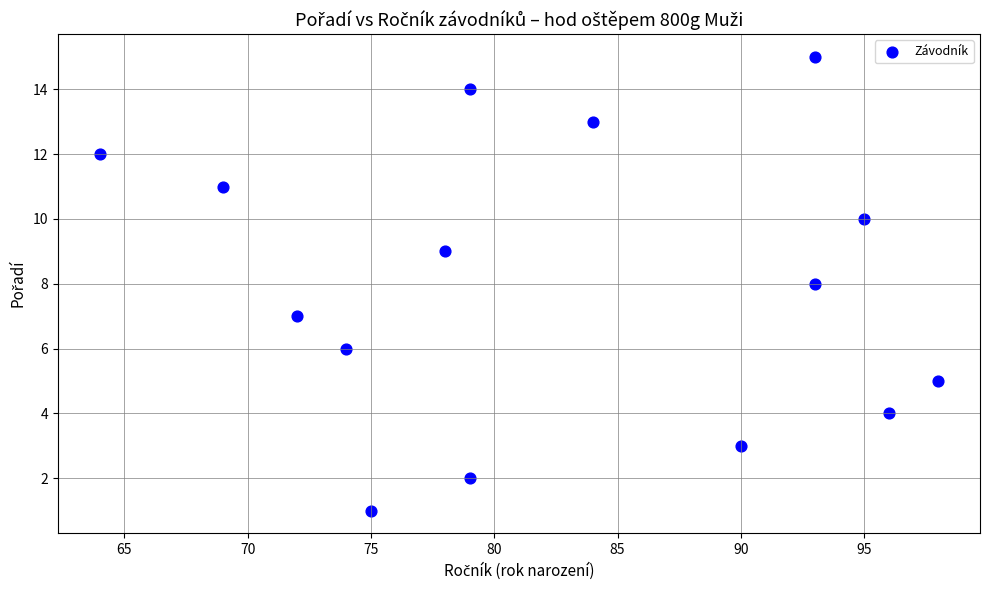

What is the range of Y values (max minus min)?

14